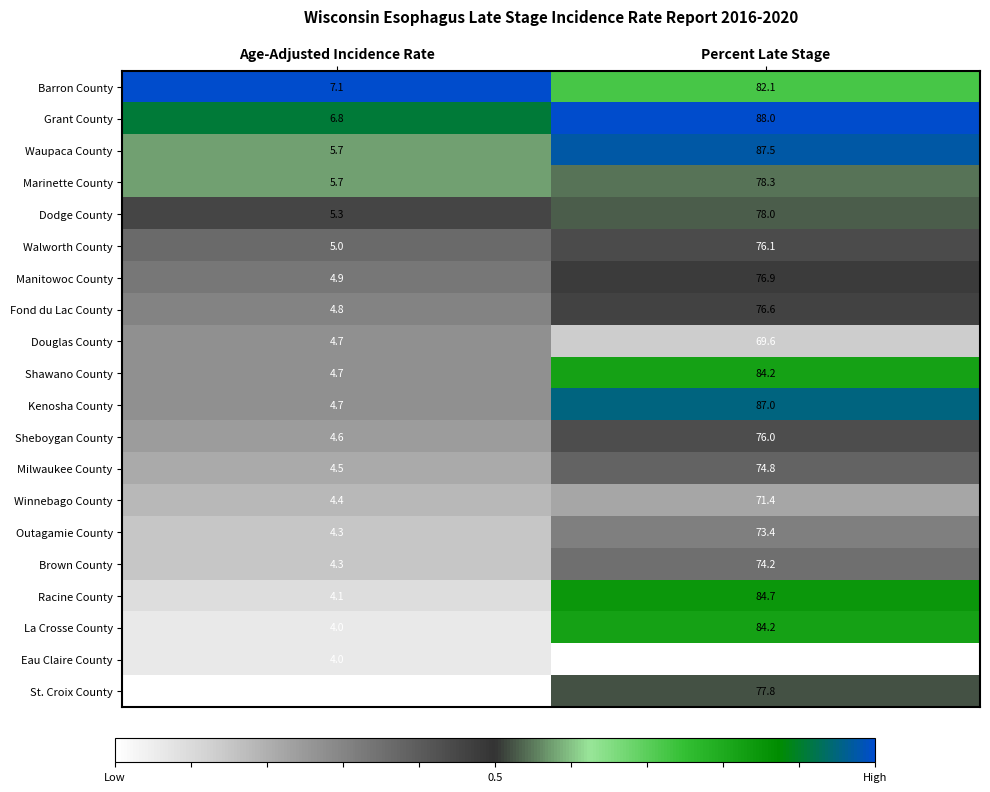

What is the spread (max minus min) of values at Percent Late Stage?

21.3